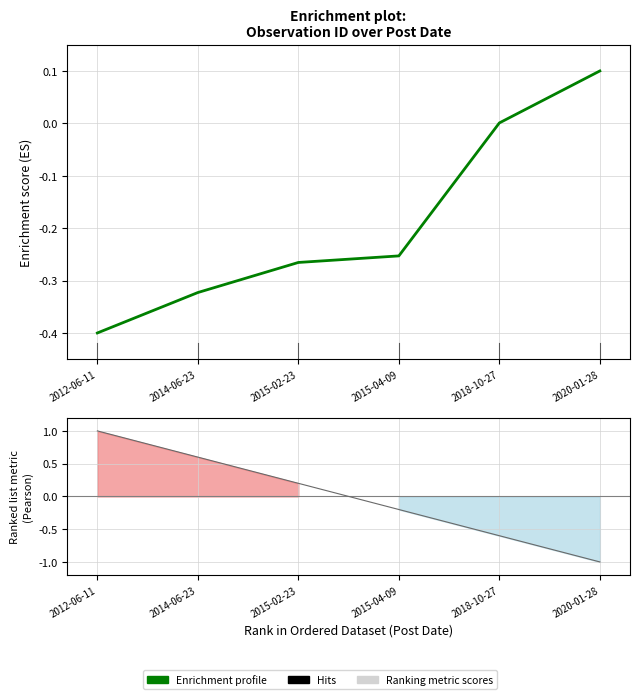

The value of Enrichment profile at 2014-06-23 is -0.3. True or false?

True